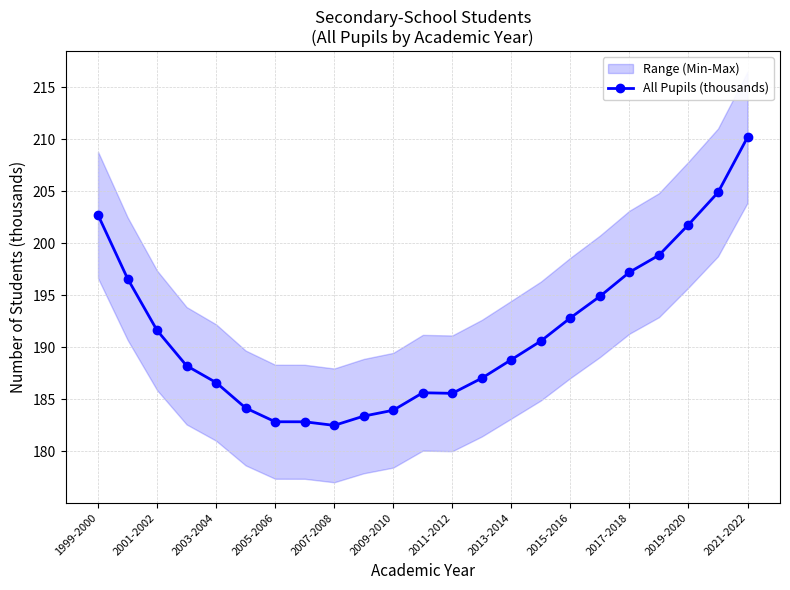

The value of All Pupils (thousands) at 2007-2008 is 278.9. True or false?

False